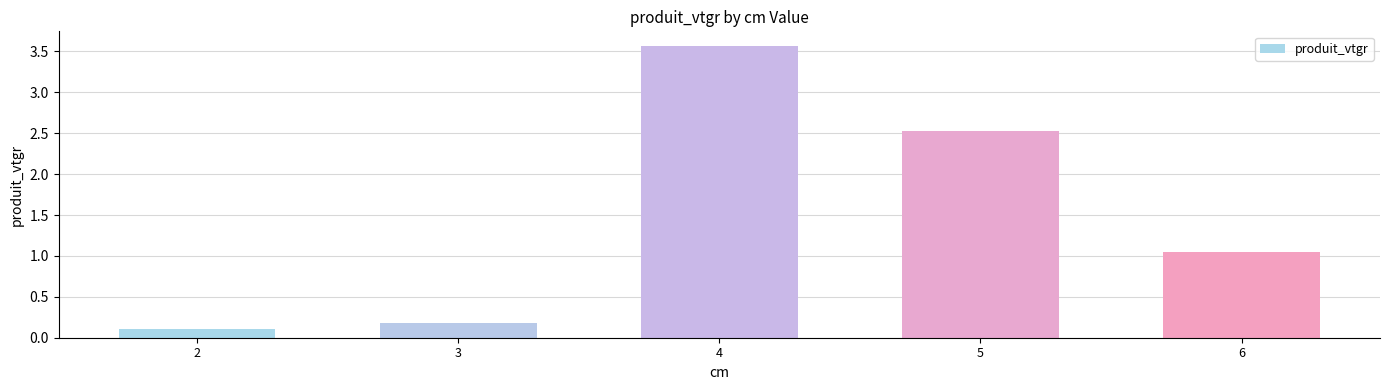

What is the value of the 4th bar from the left?

2.5